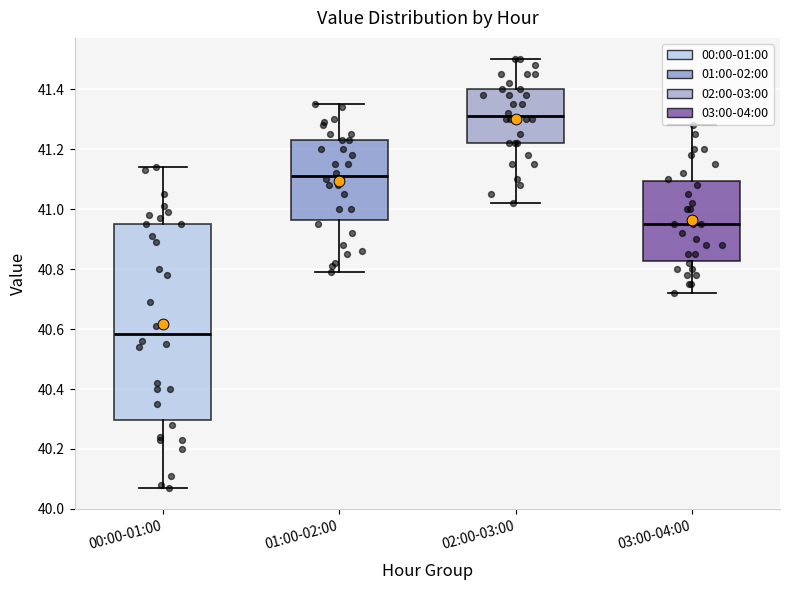

Reading left to right, transcribe this box plot: for each box, give where its median line is, the range the box spans, and where its two whiskers end, as read against the y-axis. The values are not printed on the chart, so give them approximately, as read against the axis.

00:00-01:00: median 40.58, box 40.30 to 40.96, whiskers 40.08 to 41.14
01:00-02:00: median 41.12, box 40.96 to 41.24, whiskers 40.80 to 41.36
02:00-03:00: median 41.32, box 41.22 to 41.40, whiskers 41.02 to 41.50
03:00-04:00: median 40.96, box 40.82 to 41.10, whiskers 40.72 to 41.28